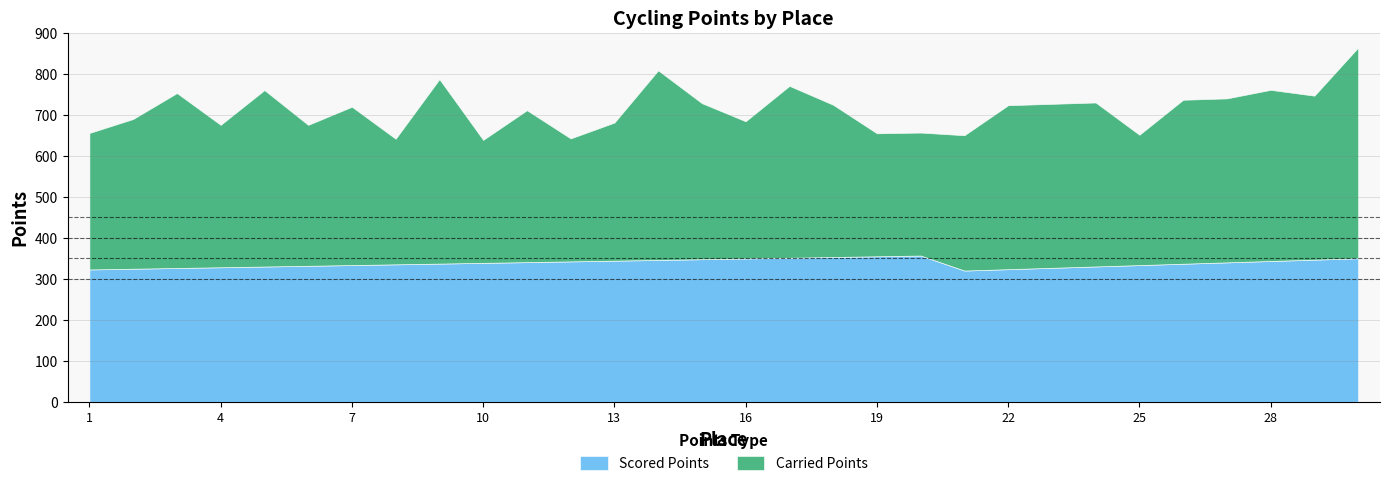

What is the minimum value for Scored Points?

320.2